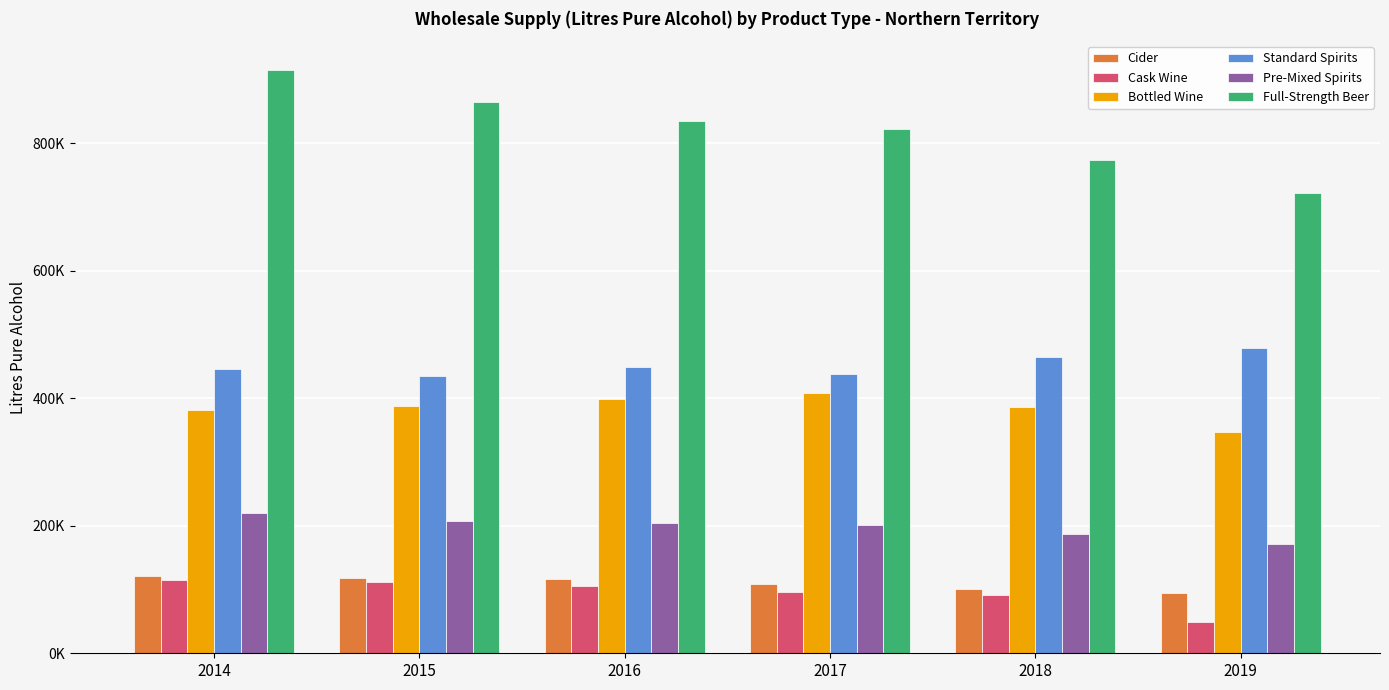

What is the difference between the maximum and minimum values in the Cask Wine series?

66004.6